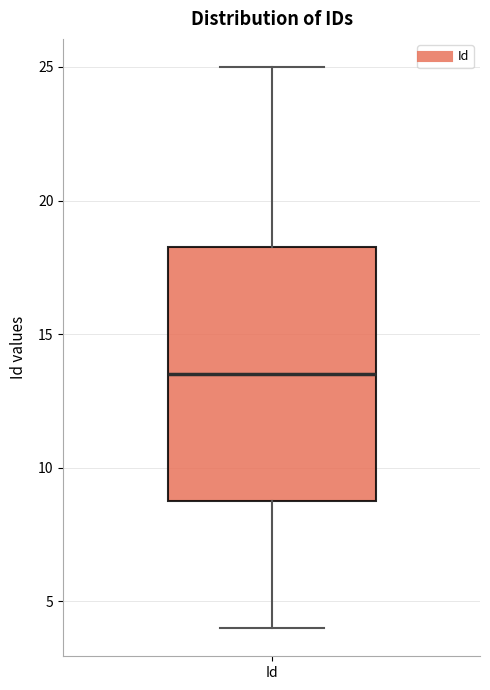

Read this box plot against the y-axis: the position of the median line, the range covered by the box, and the ends of both whiskers. The values are not printed on the chart, so give them approximately, as read against the axis.

median 13.5, box 9.0 to 18.5, whiskers 4.0 to 25.0